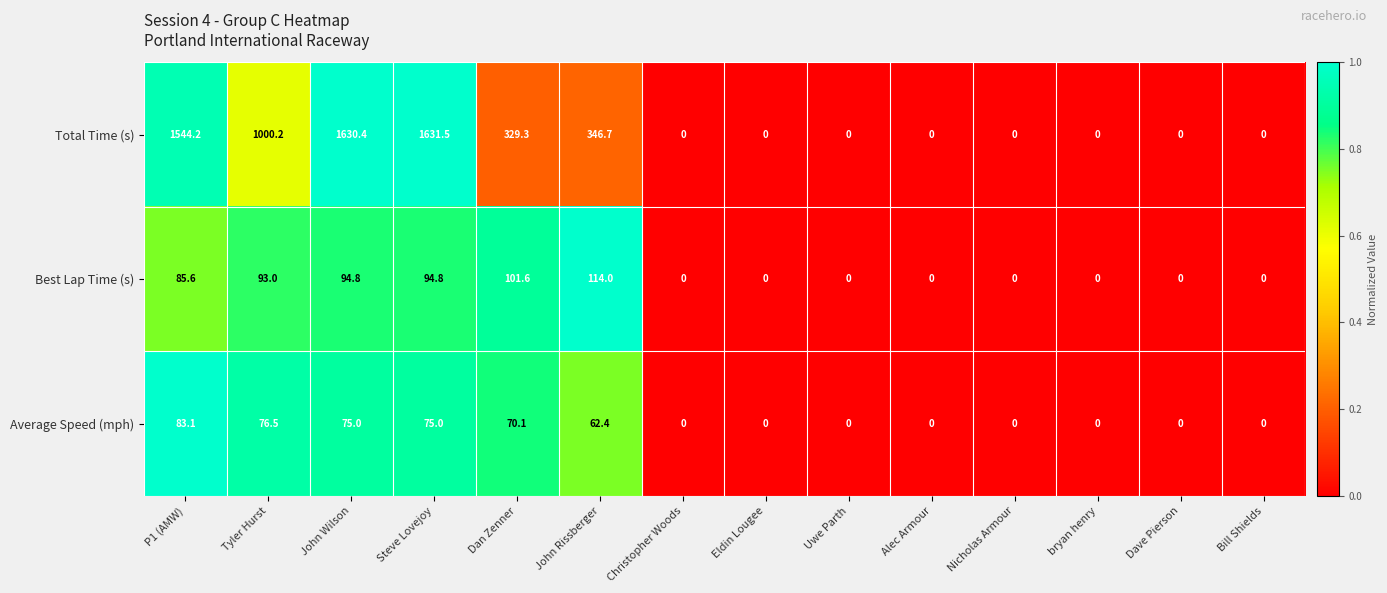

Is it true that Total Time (s) equals 1544.2 at P1 (AMW)?

True